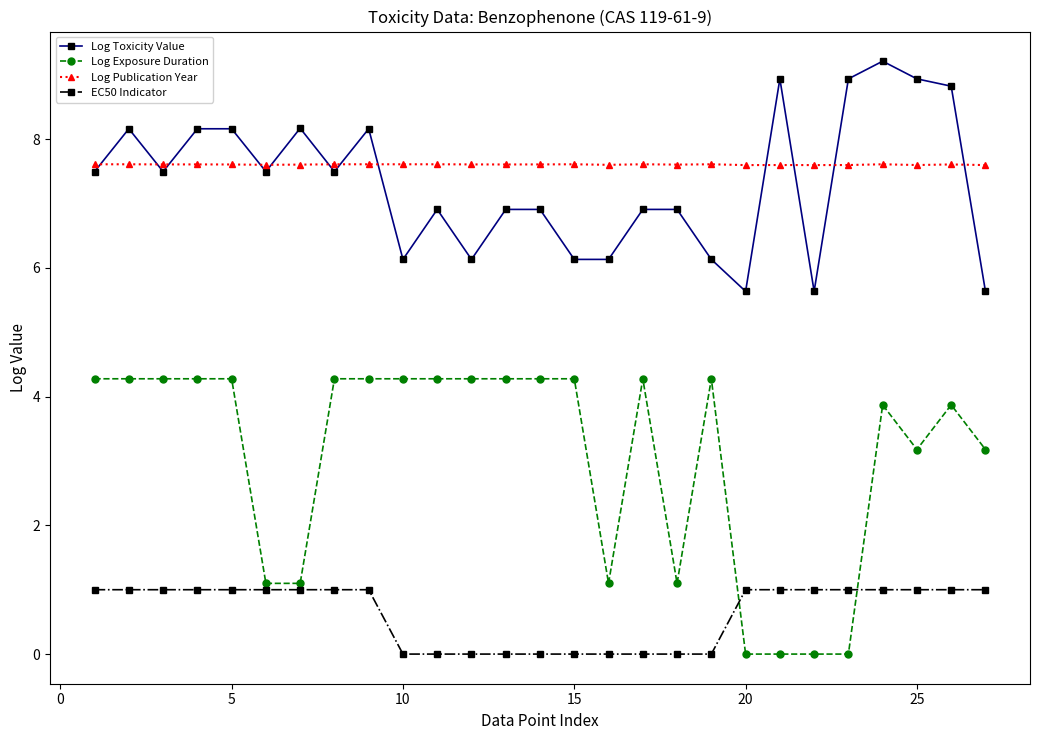

What is the value of the Log Exposure Duration point at the 13th from the left?

4.3